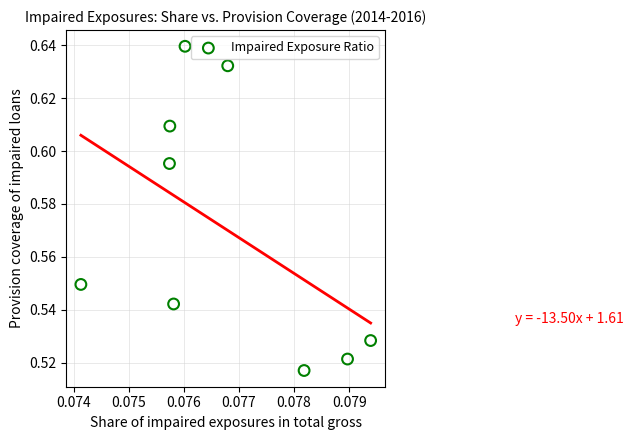

How many points are shown in the scatter plot?

9